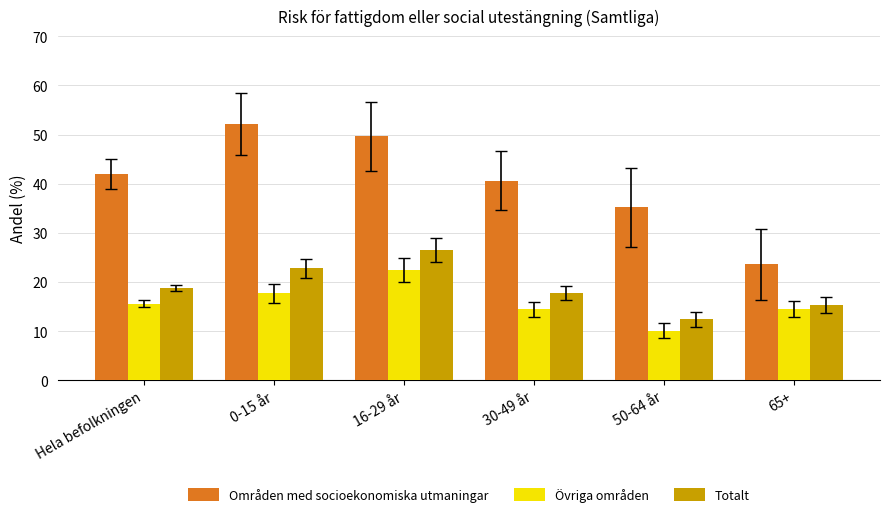

What is the difference between the highest and lowest values at Hela befolkningen?

26.4